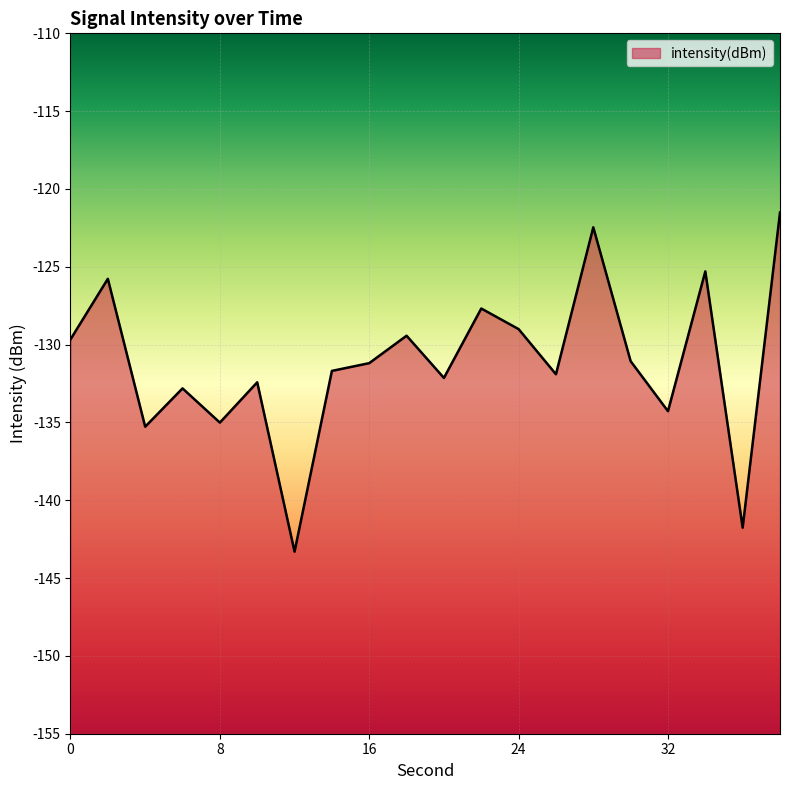

How many interior local valleys (lower than both neighbors) does the data have?

7